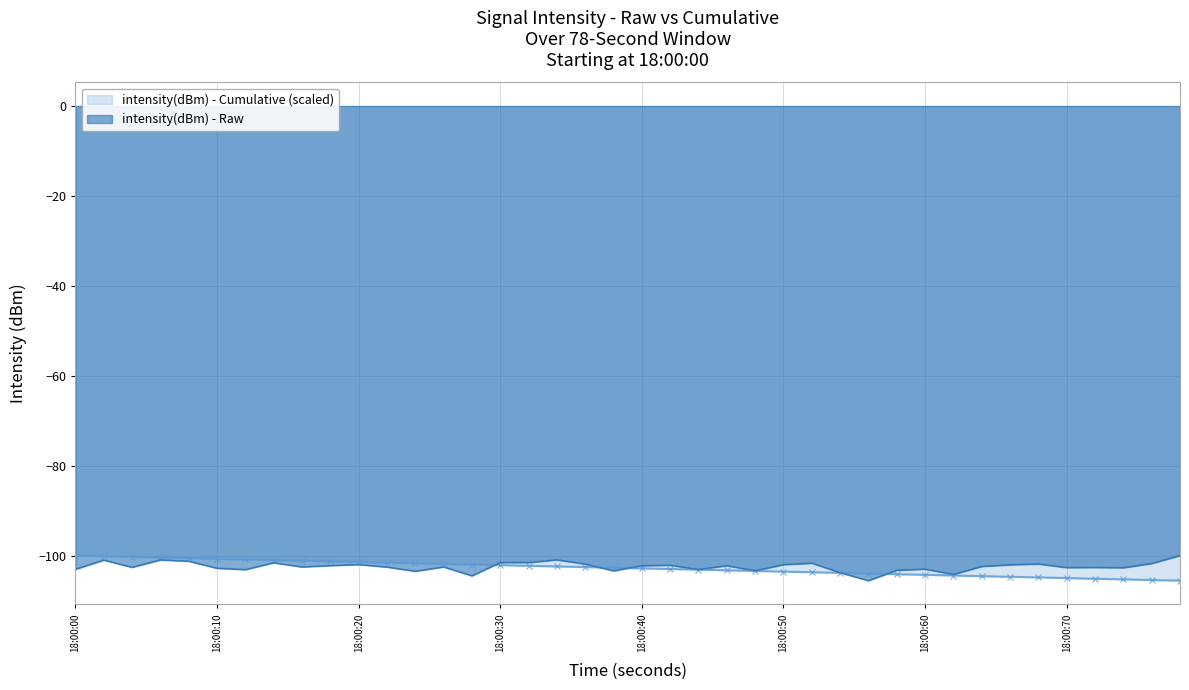

What is the minimum value shown in the chart?

-105.4